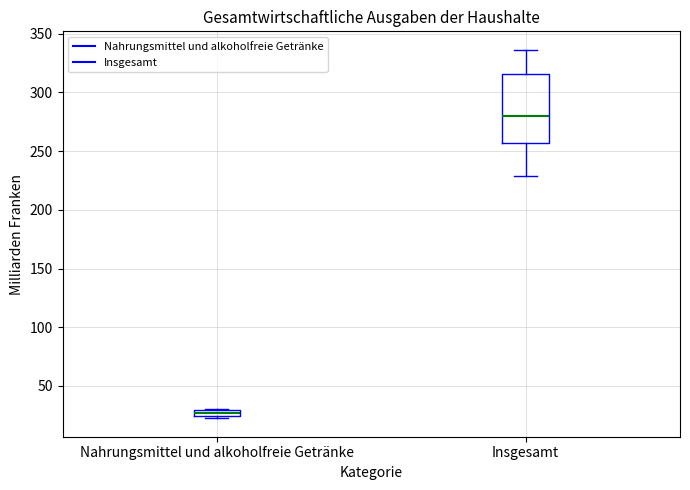

Which box has the highest median line?

Insgesamt